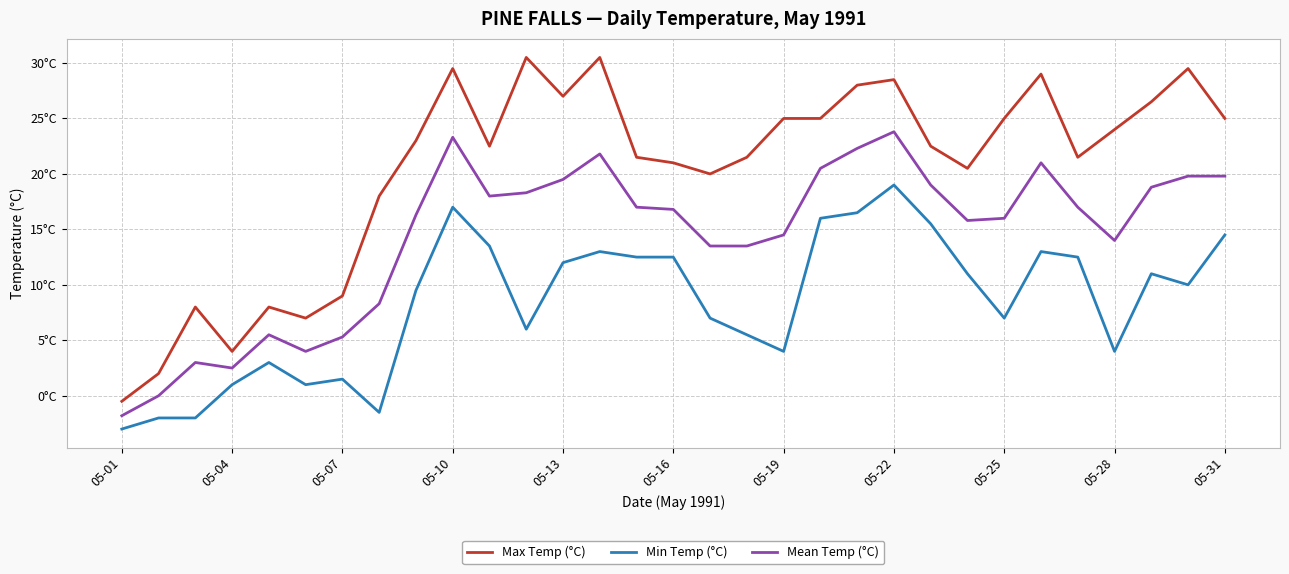

What are all the series names shown in the legend?

Max Temp (°C), Min Temp (°C), Mean Temp (°C)